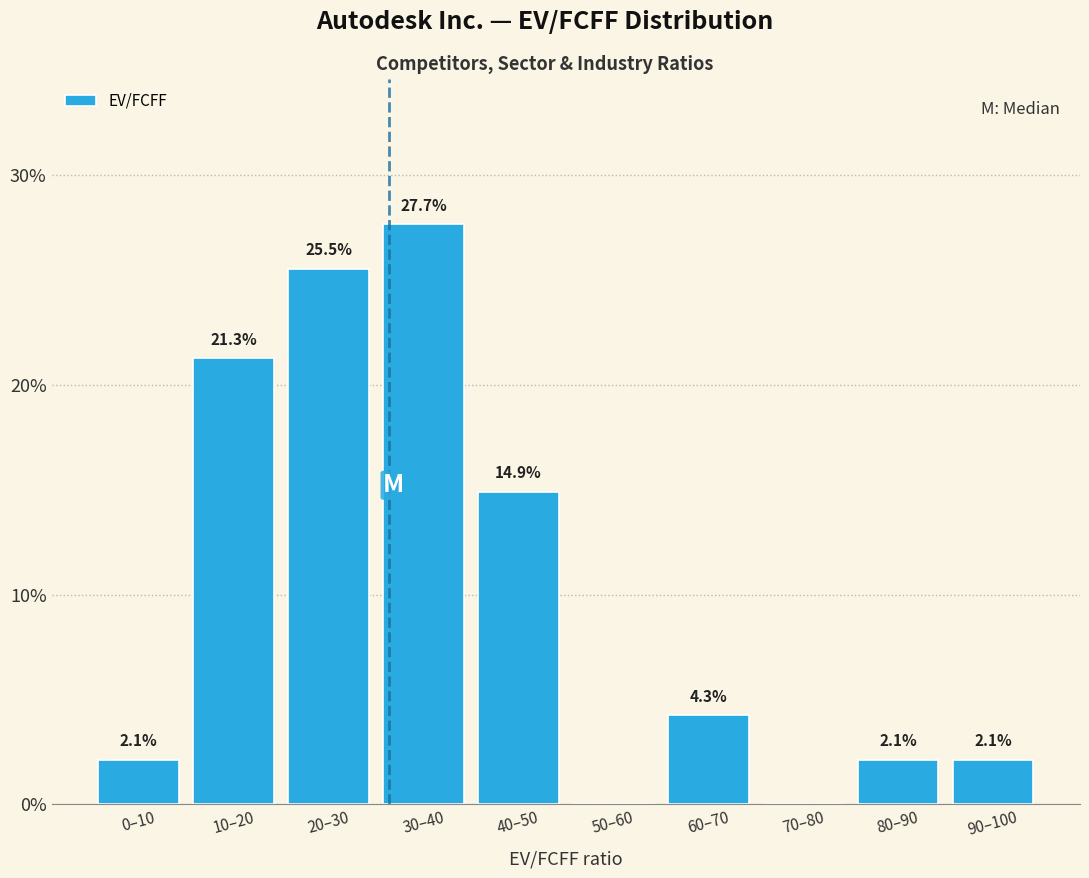

Reading left to right, extract all data points from this chart.

0–10=2.1	10–20=21.3	20–30=25.5	30–40=27.7	40–50=14.9	50–60=0.0	60–70=4.3	70–80=0.0	80–90=2.1	90–100=2.1